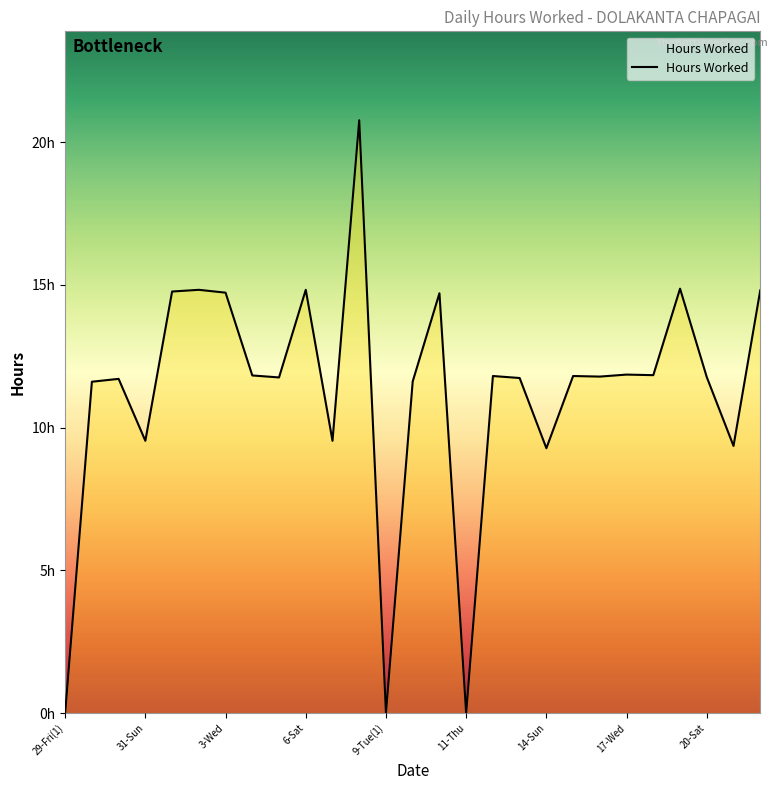

Does the chart display data point markers on the line(s)?

No